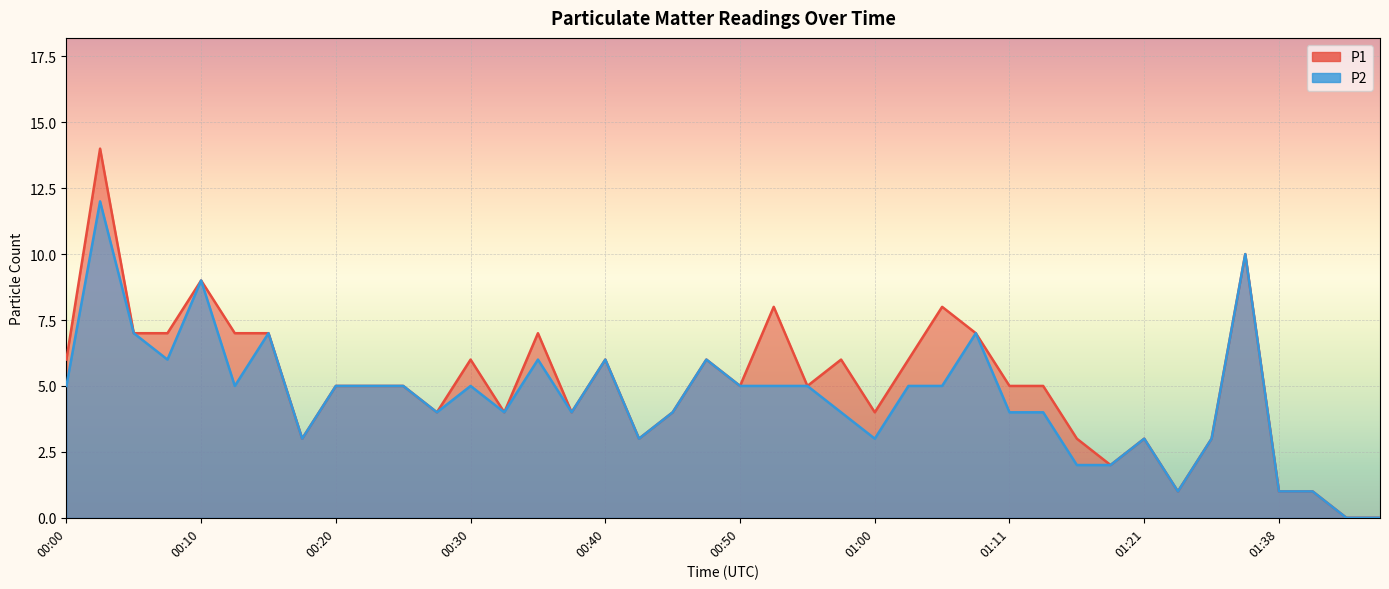

What is the label of the 10th point from the right?

01:16